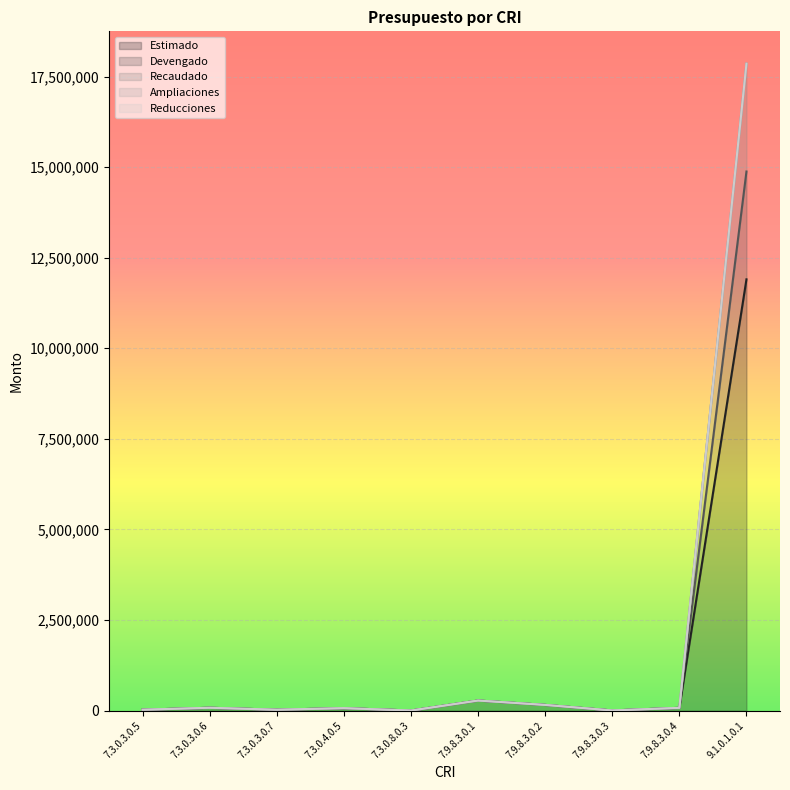

Rank the categories by Estimado value from highest to lowest.

9.1.0.1.0.1, 7.9.8.3.0.1, 7.9.8.3.0.2, 7.3.0.3.0.6, 7.9.8.3.0.4, 7.3.0.4.0.5, 7.3.0.3.0.5, 7.3.0.3.0.7, 7.9.8.3.0.3, 7.3.0.8.0.3